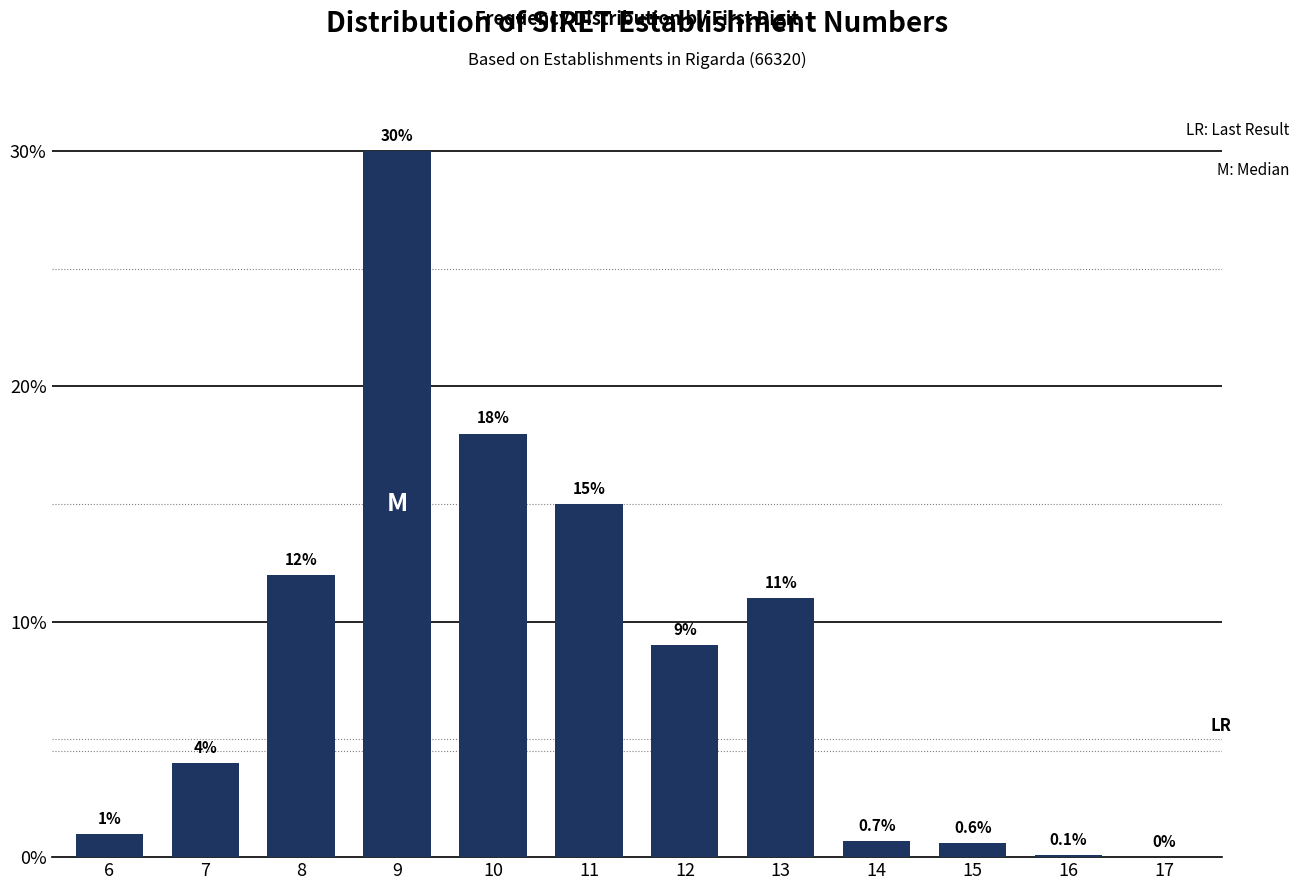

Reading left to right, what are all the values shown in this chart?

6=1.0	7=4.0	8=12.0	9=30.0	10=18.0	11=15.0	12=9.0	13=11.0	14=0.7	15=0.6	16=0.1	17=0.0